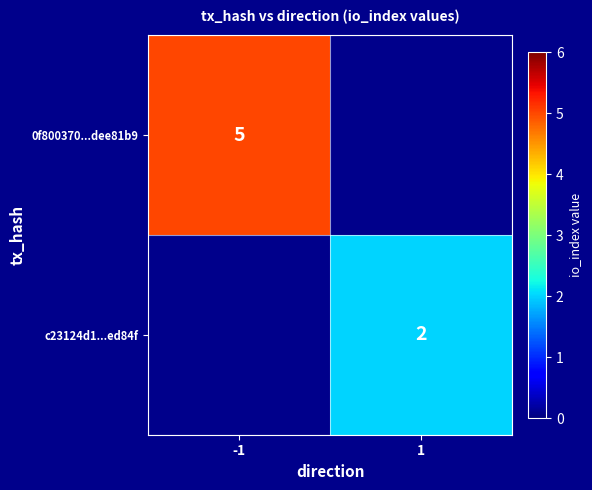

The c23124d1...ed84f series shows 2 at 1. True or false?

True